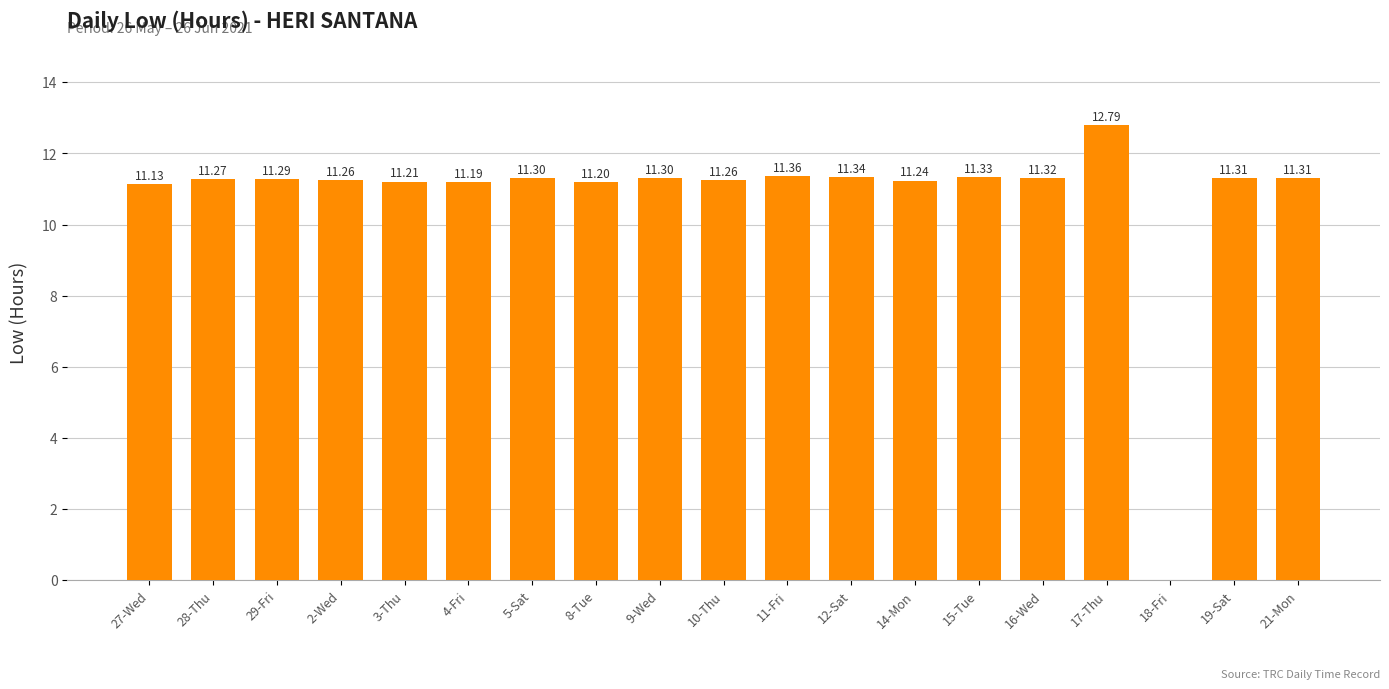

Reading left to right, transcribe all the data shown in this chart.

27-Wed=11.1	28-Thu=11.3	29-Fri=11.3	2-Wed=11.3	3-Thu=11.2	4-Fri=11.2	5-Sat=11.3	8-Tue=11.2	9-Wed=11.3	10-Thu=11.3	11-Fri=11.4	12-Sat=11.3	14-Mon=11.2	15-Tue=11.3	16-Wed=11.3	17-Thu=12.8	18-Fri=0.0	19-Sat=11.3	21-Mon=11.3